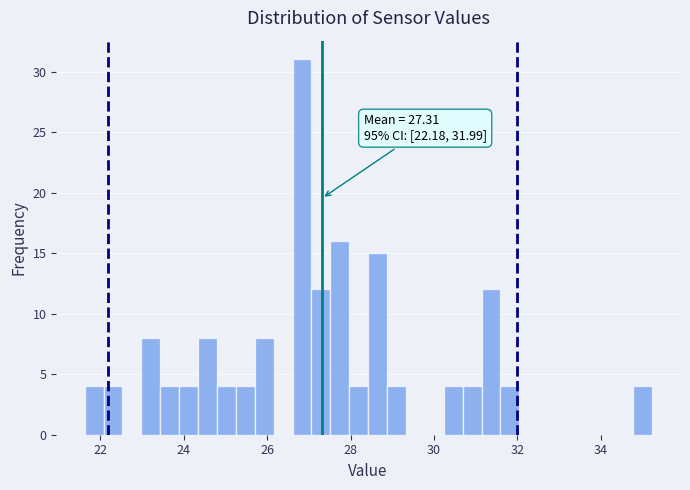

Read against the x-axis, roughly where is the centre of the tallest bar?

26.8